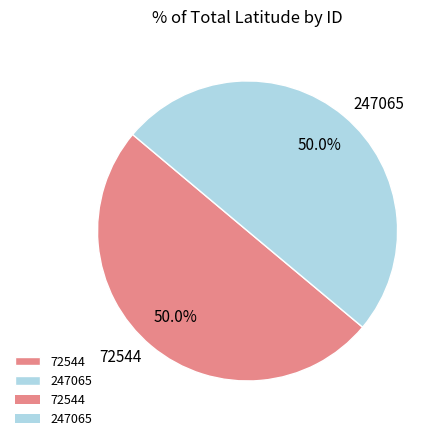

Approximately how many times larger is the value at 247065 compared to 72544?

1.0